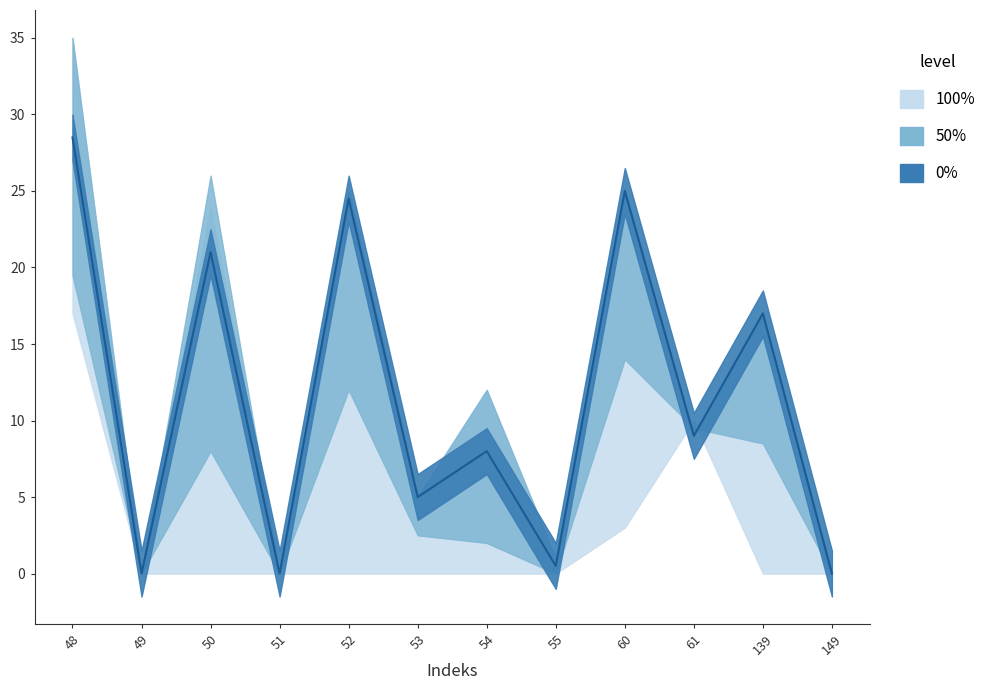

Which category has the lowest value in the Predispitni bodovi series?

49